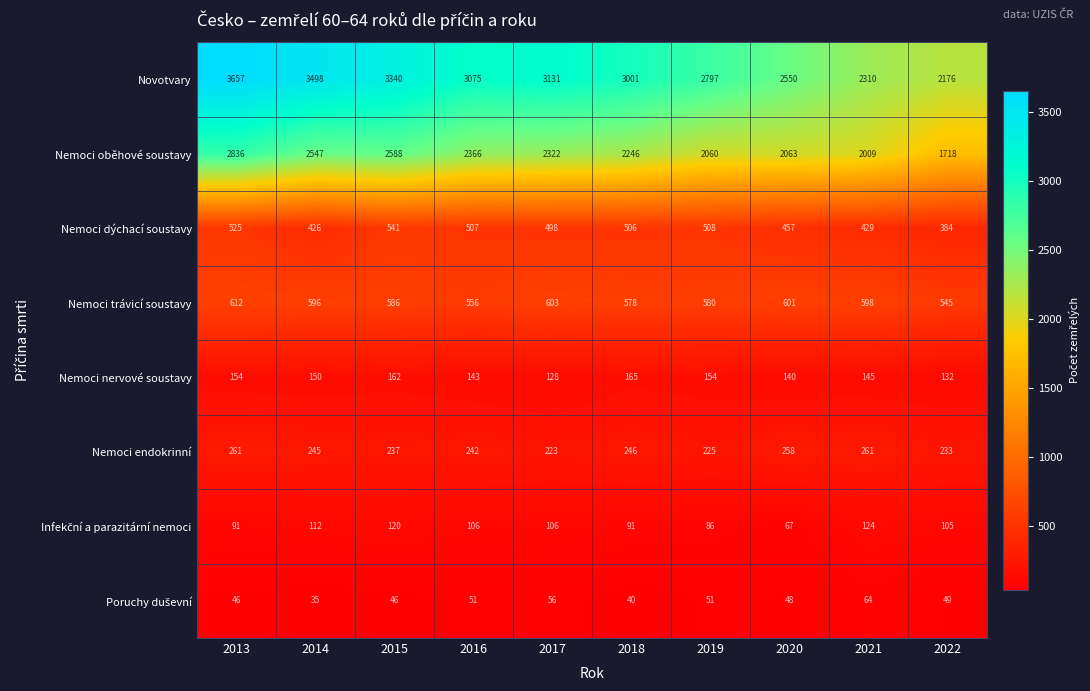

At which category is the sum across all series the highest?

2013